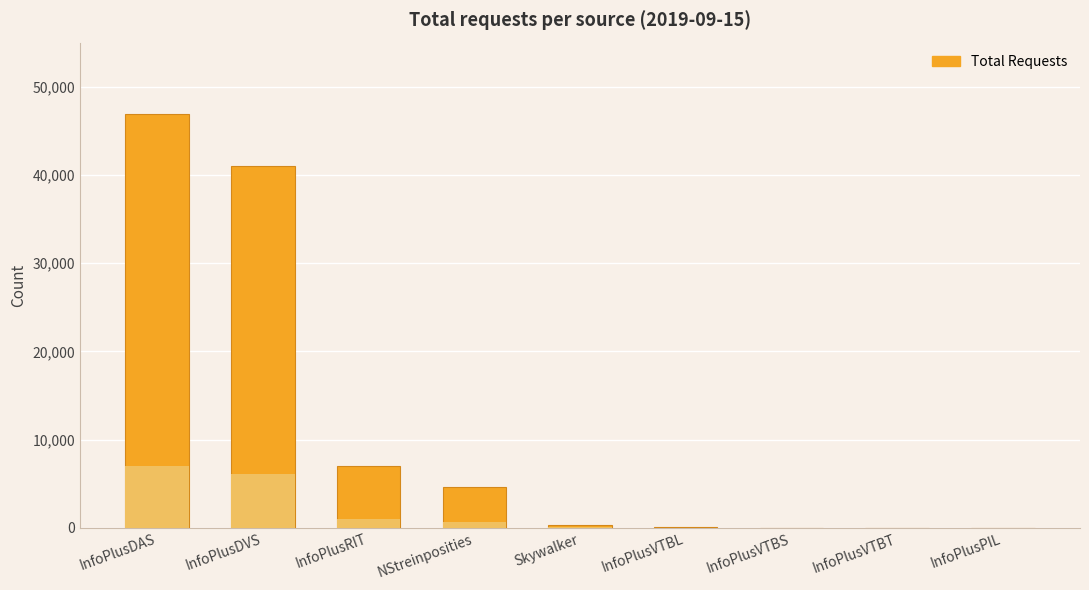

What is the label of the 4th bar from the left?

NStreinposities